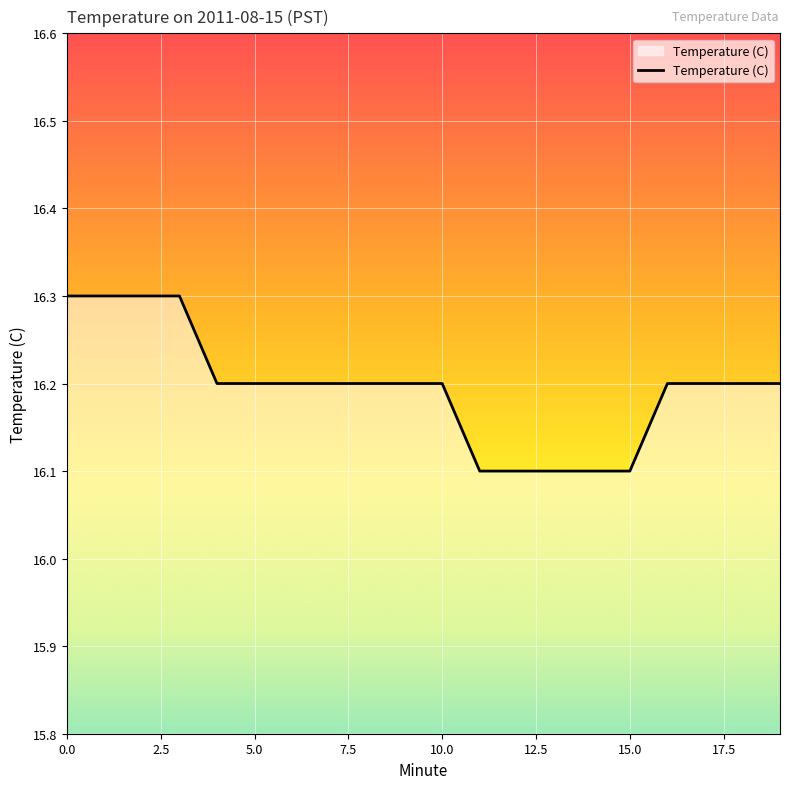

What is the difference between the maximum and minimum values?

0.2